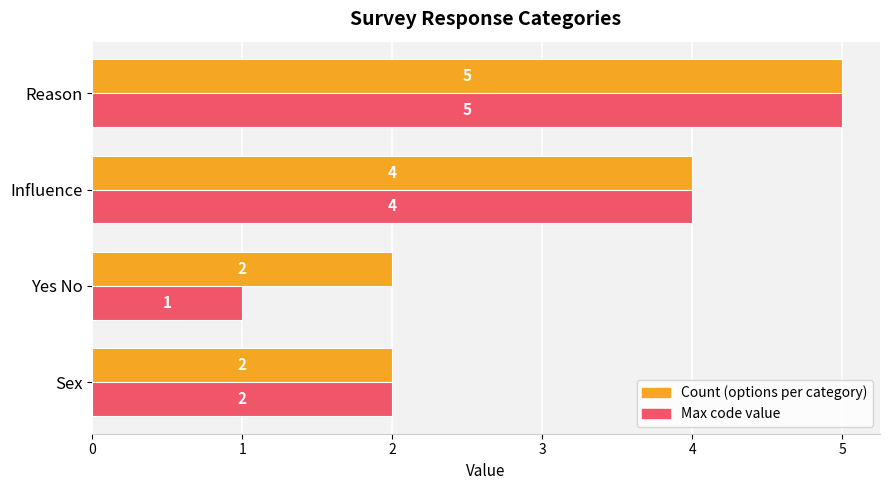

Rank the series by their average value, from lowest to highest.

Max code value, Count (options per category)